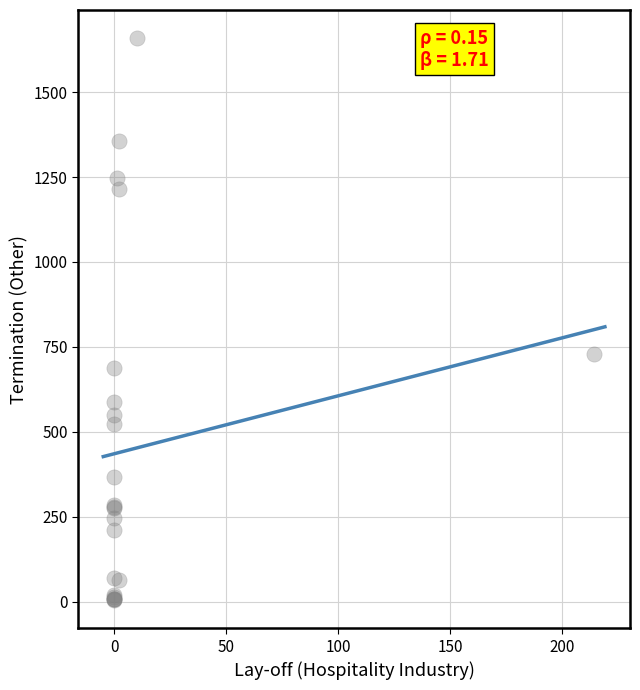

What Y value in the scatter plot is closest to 831?

728